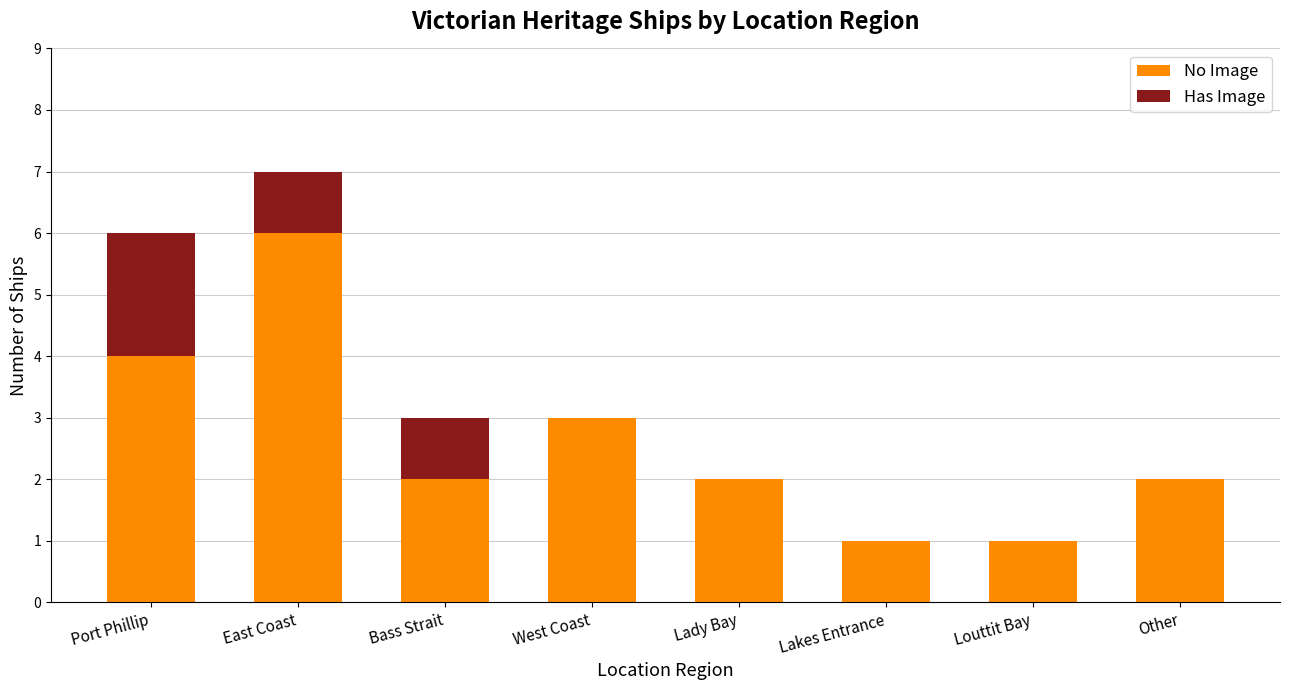

What is the total value across all series at East Coast?

7